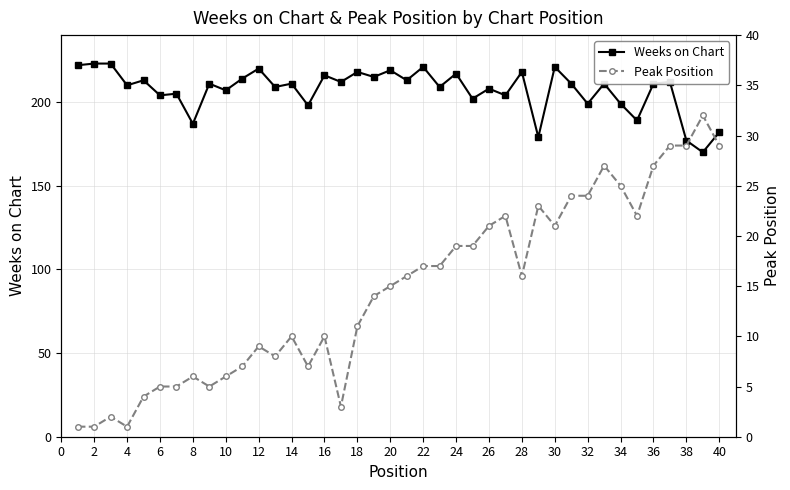

Read the Weeks on Chart value at 40.

182